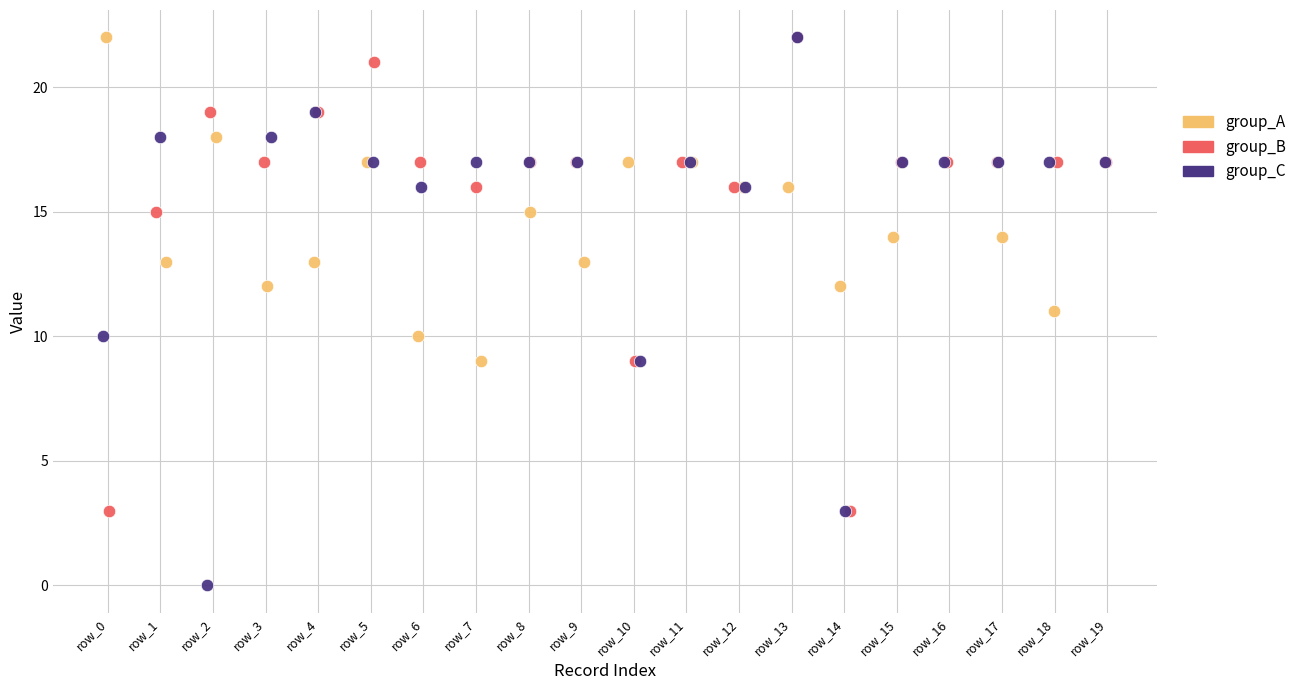

Which series reaches the minimum Y coordinate?

group_C